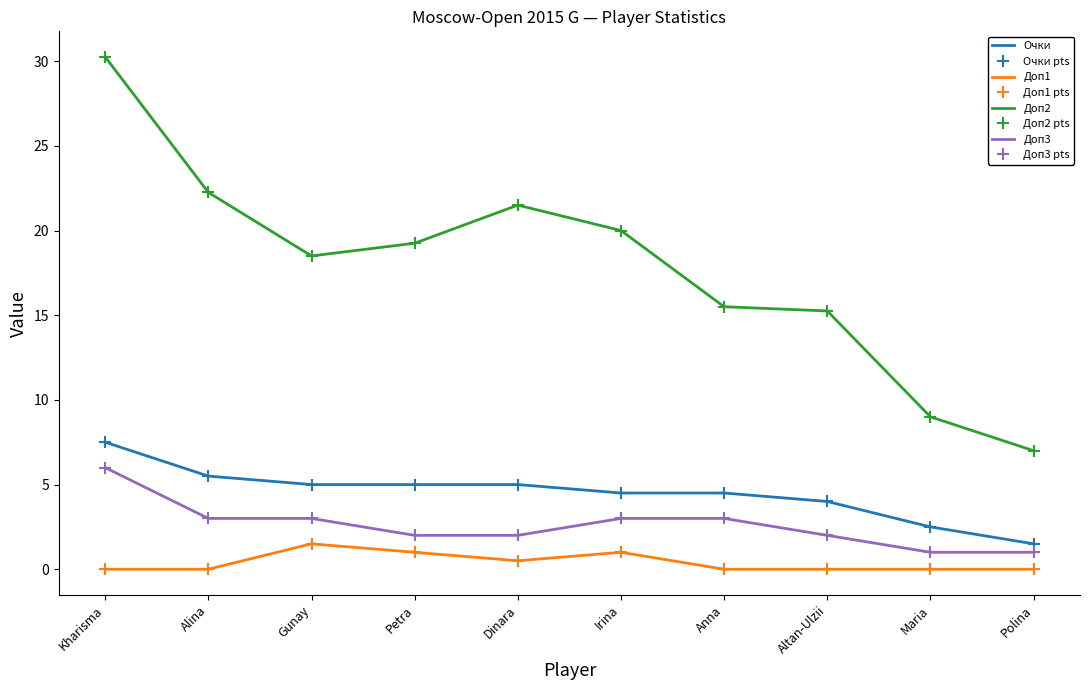

What is the minimum value for Доп2?

7.0